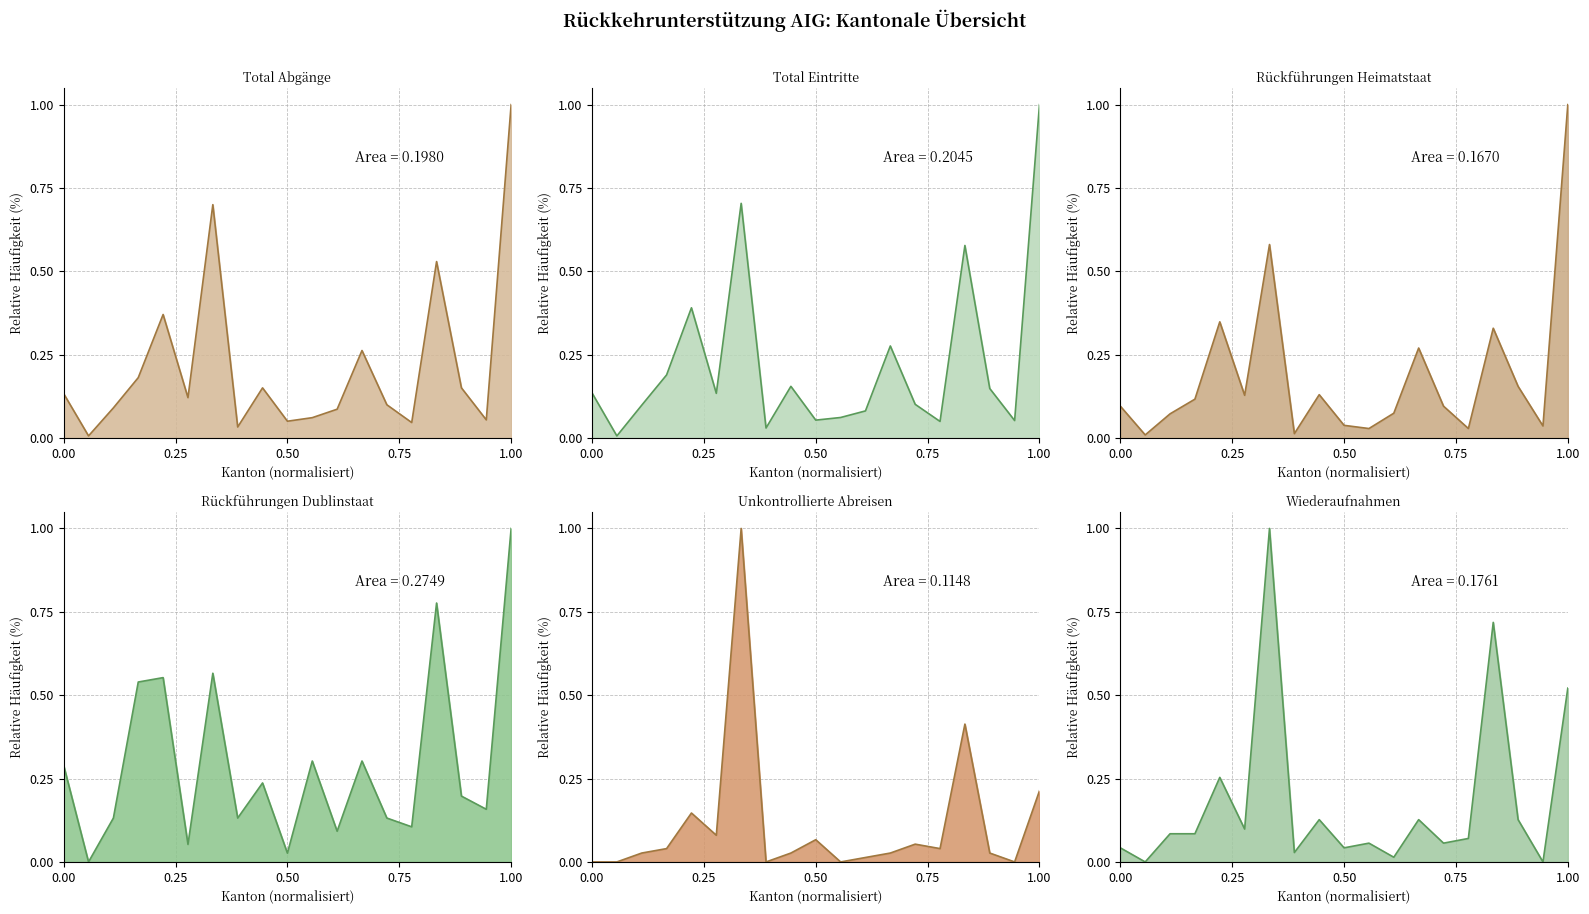

Is it true that Total Eintritte equals 1.0 at 1.00?

True